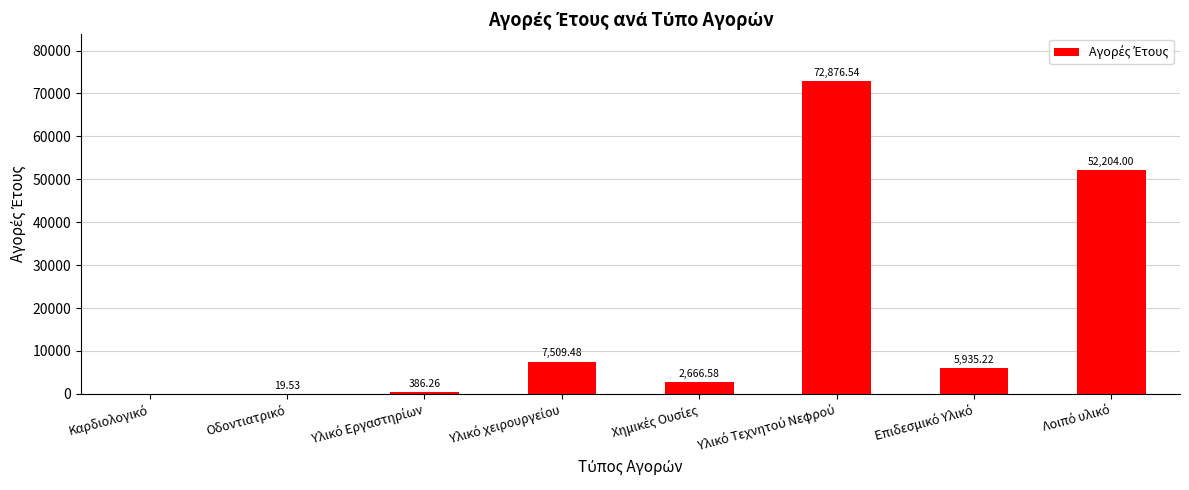

Reading right to left, list all the values displayed in this chart.

52204.0	5935.2	72876.5	2666.6	7509.5	386.3	19.5	0.0